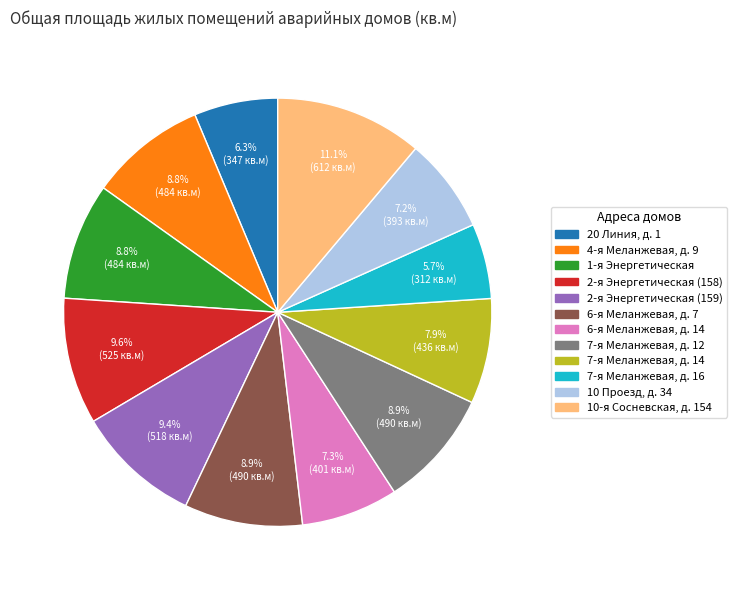

Does any single category account for the majority?

No